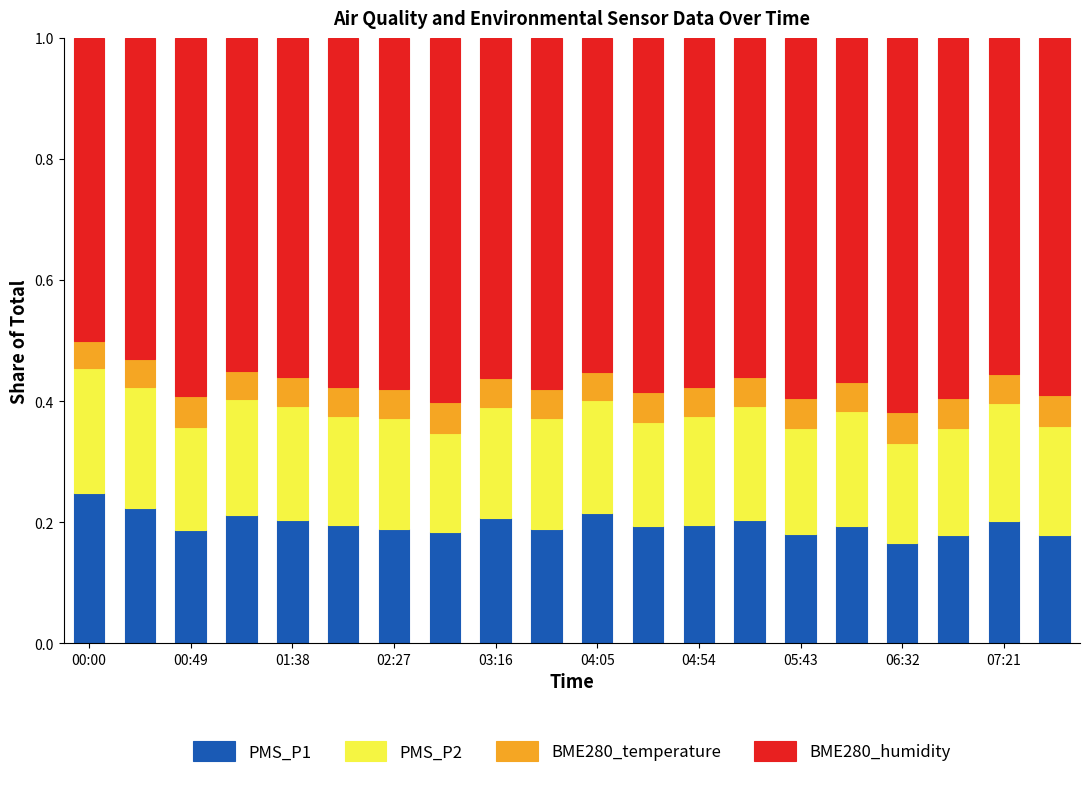

What is the sum of all PMS_P1 values?

3.9